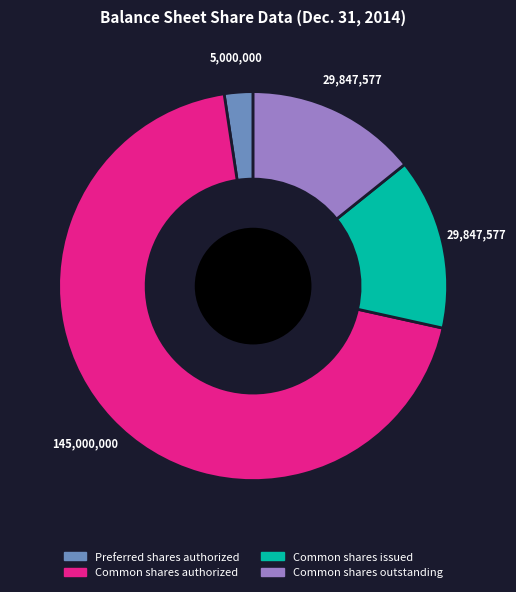

True or false: Preferred shares authorized accounts for 2% of the total.

True